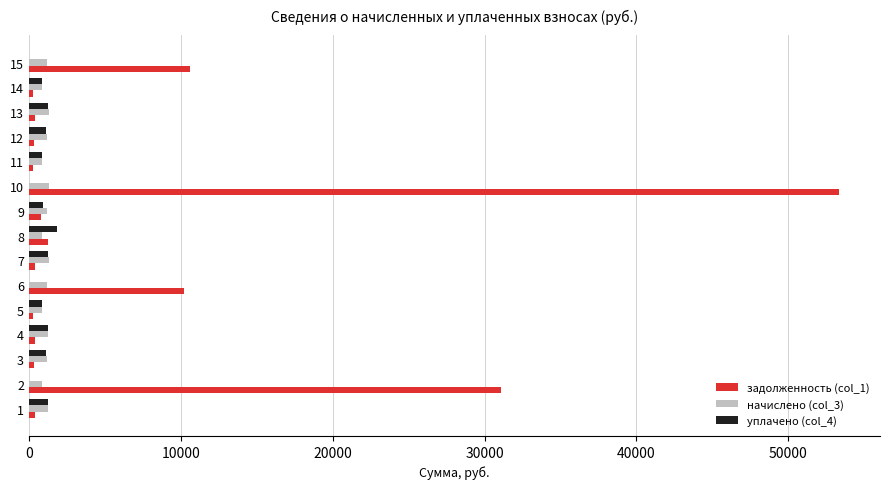

What is the maximum value shown in the chart?

53363.0